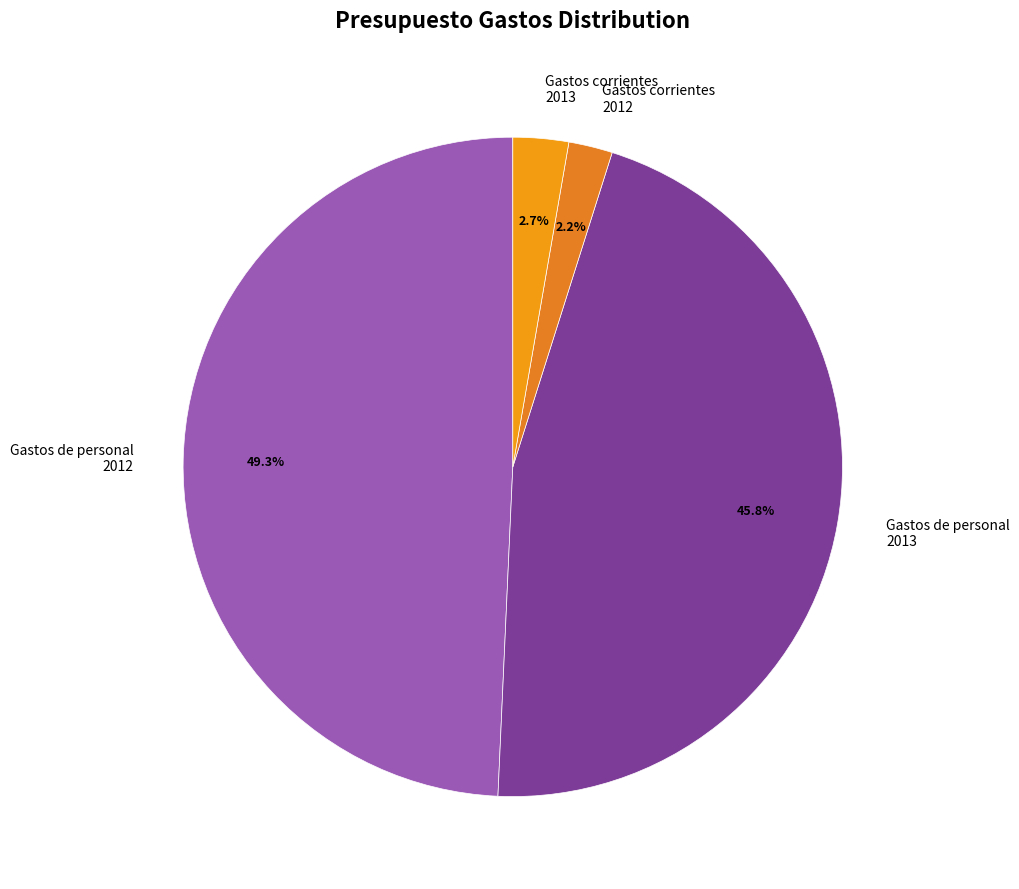

Combined, what portion of the pie is Gastos corrientes 2013 and Gastos de personal 2012?

52.0%